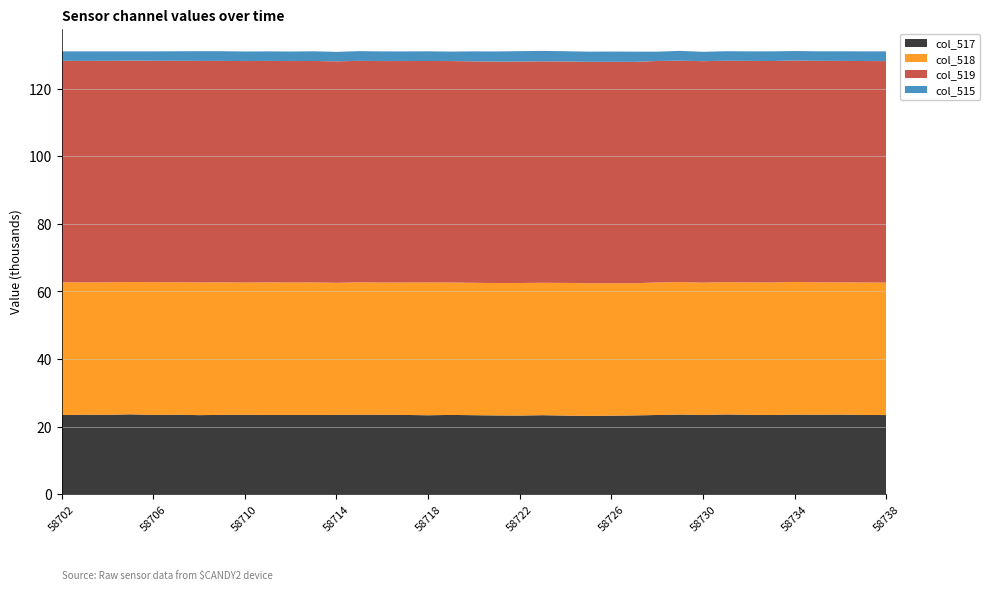

Reading left to right, transcribe all the data shown in this chart.

col_517: 23444	23530	23495	23641	23478	23530	23401	23480	23511	23464	23472	23463	23471	23516	23500	23463	23362	23472	23384	23311	23277	23384	23266	23169	23239	23316	23445	23578	23452	23608	23499	23444	23553	23519	23564	23466	23423
col_518: 39289	39173	39230	39149	39271	39210	39299	39225	39150	39243	39192	39227	39104	39212	39160	39207	39320	39192	39191	39184	39240	39196	39271	39271	39208	39116	39242	39197	39176	39154	39215	39230	39274	39207	39141	39209	39220
col_519: 65535	65535	65535	65535	65535	65535	65535	65535	65535	65535	65535	65535	65535	65535	65535	65535	65535	65535	65535	65535	65535	65535	65535	65535	65535	65535	65535	65535	65535	65535	65535	65535	65535	65535	65535	65535	65535
col_515: 2802	2832	2810	2745	2786	2832	2887	2877	2835	2828	2828	2874	2807	2875	2865	2853	2871	2807	2960	3018	3088	3095	3040	3009	3037	3027	2760	2907	2773	2821	2830	2861	2809	2830	2860	2860	2892